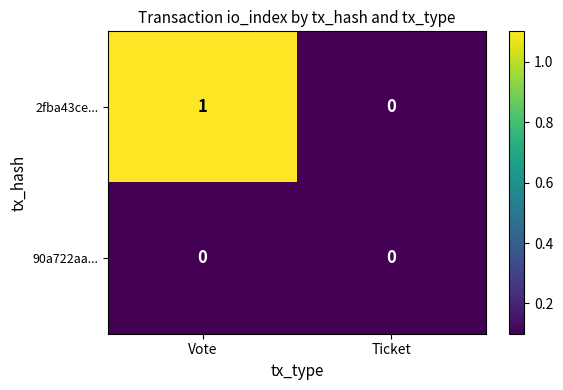

What is the minimum value shown in the chart?

0